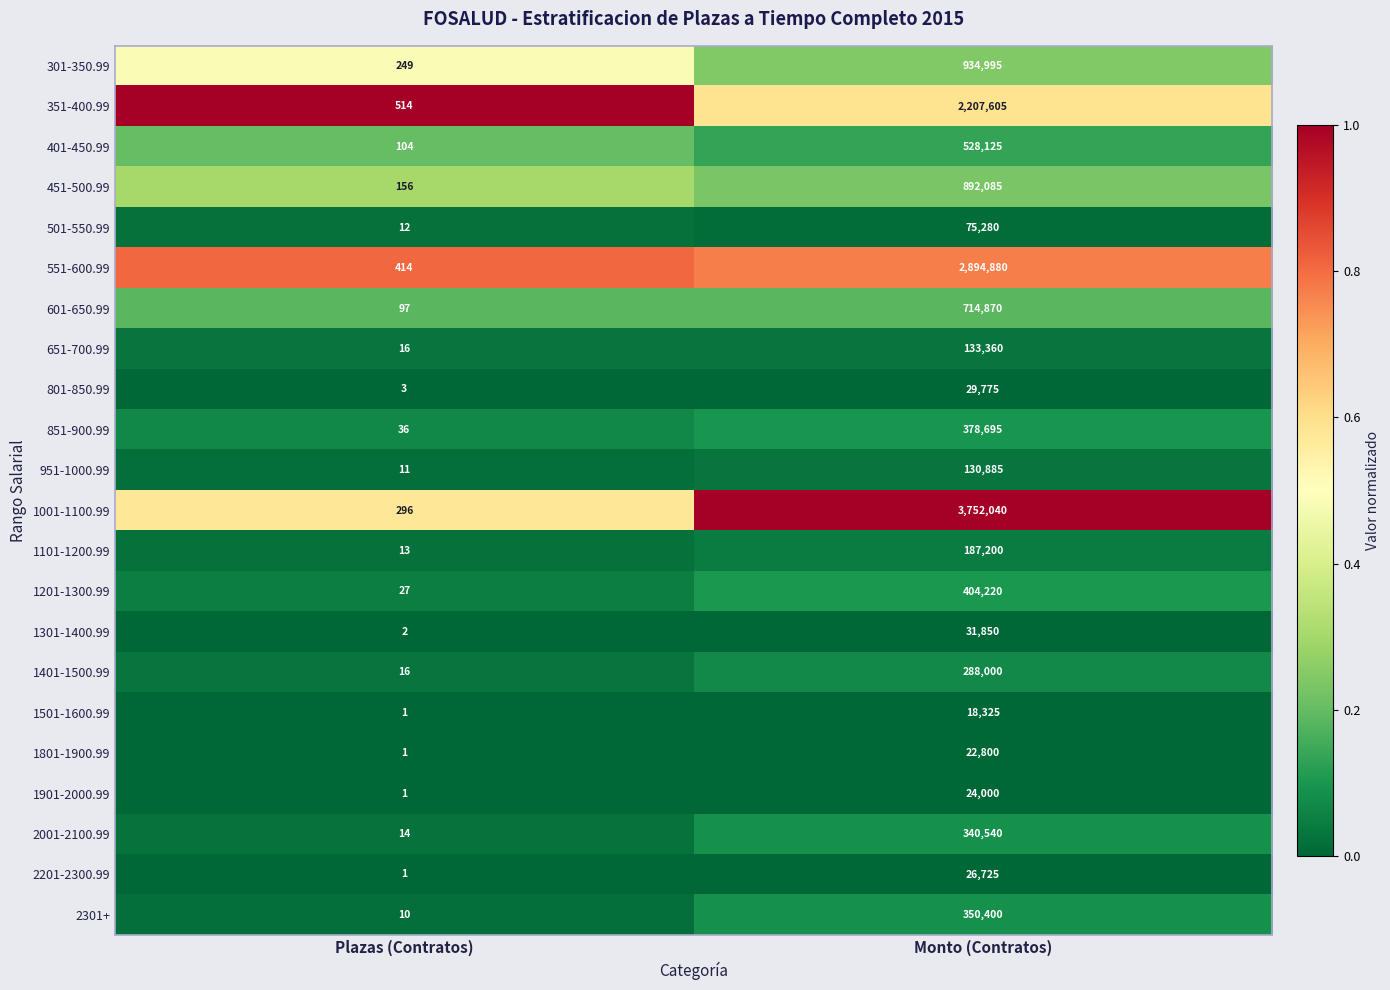

List the series in order of their peak value, highest first.

1001-1100.99, 551-600.99, 351-400.99, 301-350.99, 451-500.99, 601-650.99, 401-450.99, 1201-1300.99, 851-900.99, 2301+, 2001-2100.99, 1401-1500.99, 1101-1200.99, 651-700.99, 951-1000.99, 501-550.99, 1301-1400.99, 801-850.99, 2201-2300.99, 1901-2000.99, 1801-1900.99, 1501-1600.99